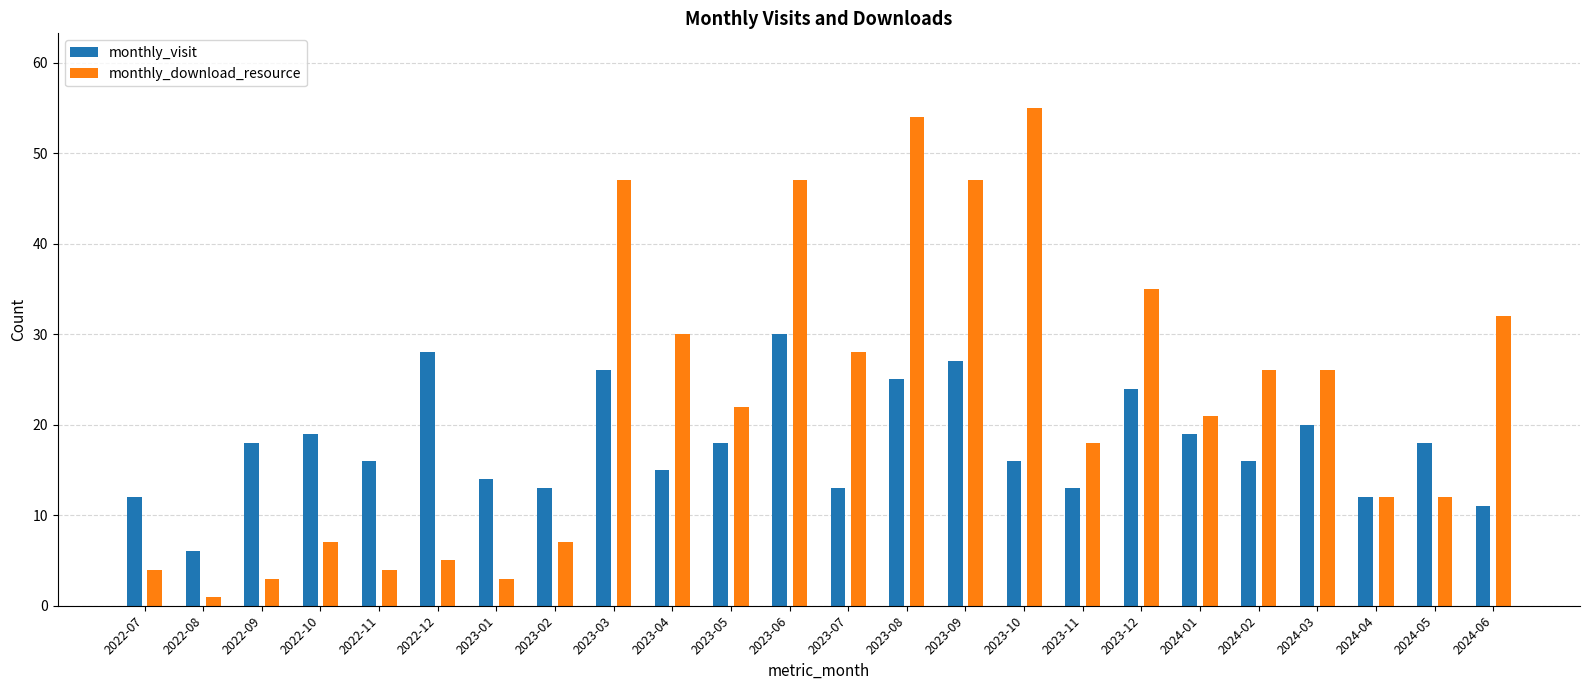

What is the average value of the monthly_download_resource series?

23